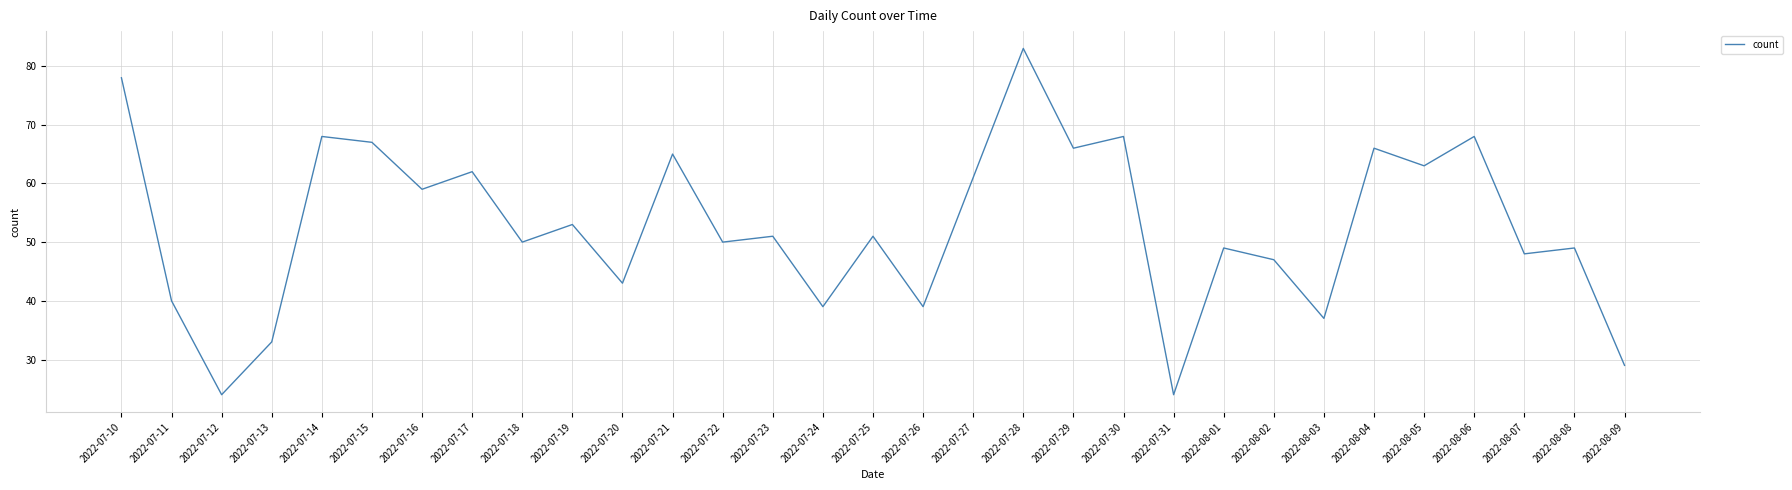

What is the average value?

53